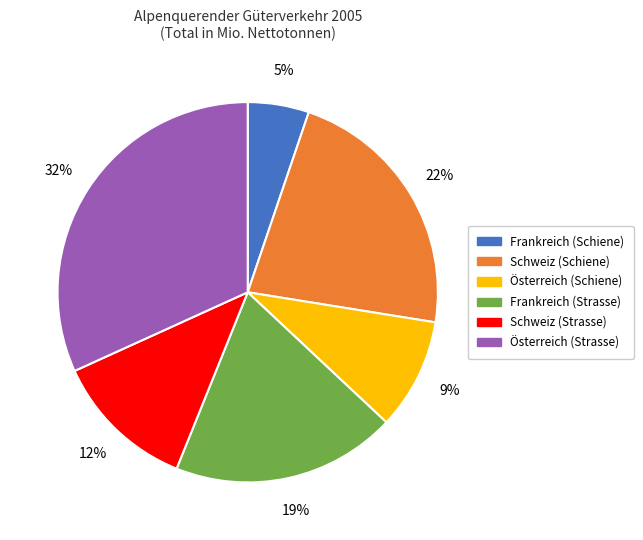

Do Österreich (Schiene) and Schweiz (Strasse) together represent more than half of the pie?

No